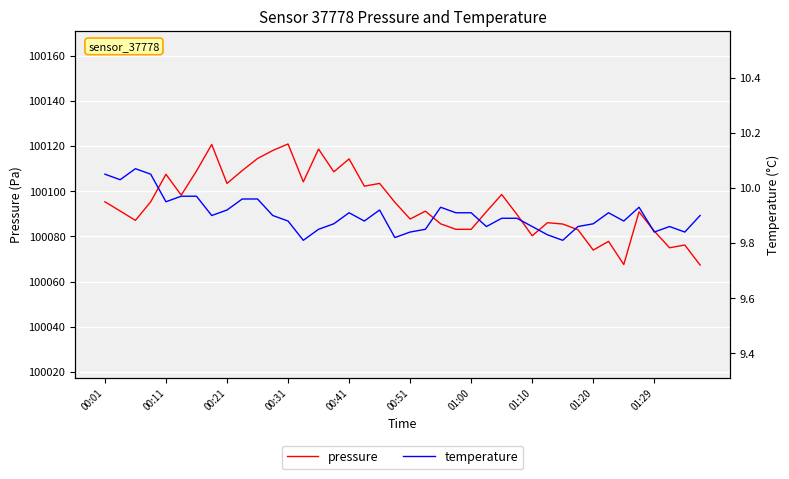

Count the number of data series in this chart.

2